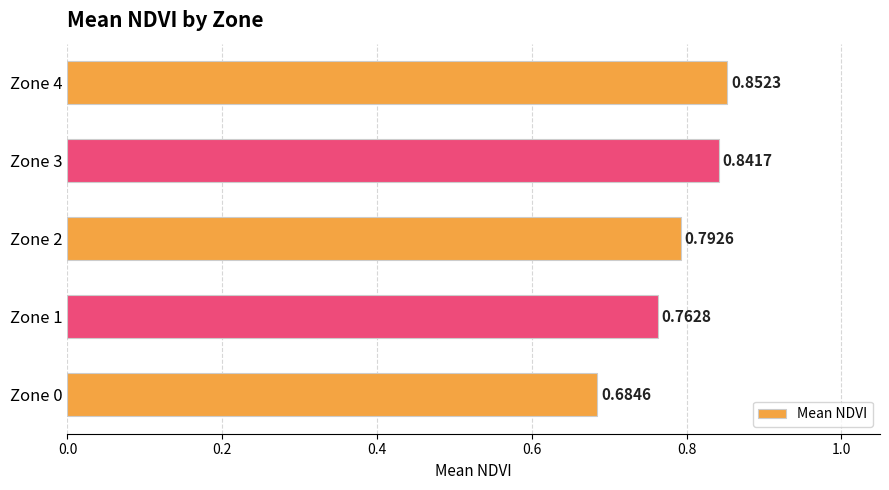

At which category does the chart reach its peak across all series?

Zone 4